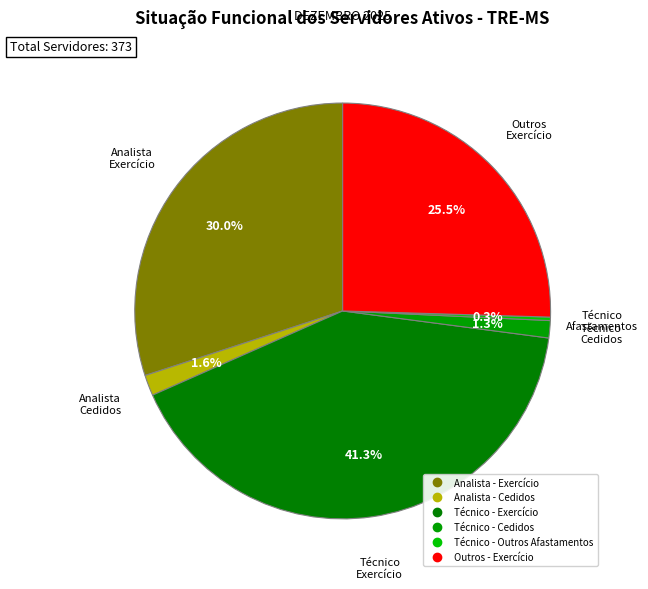

Is there any slice that represents more than half of the pie?

No